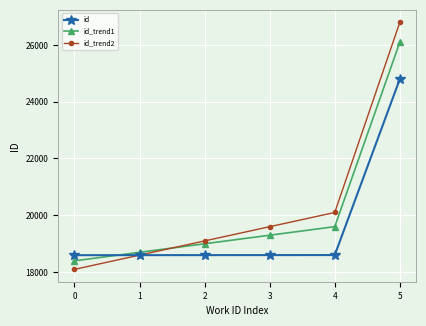

The id_trend1 series shows 30136 at 1. True or false?

False